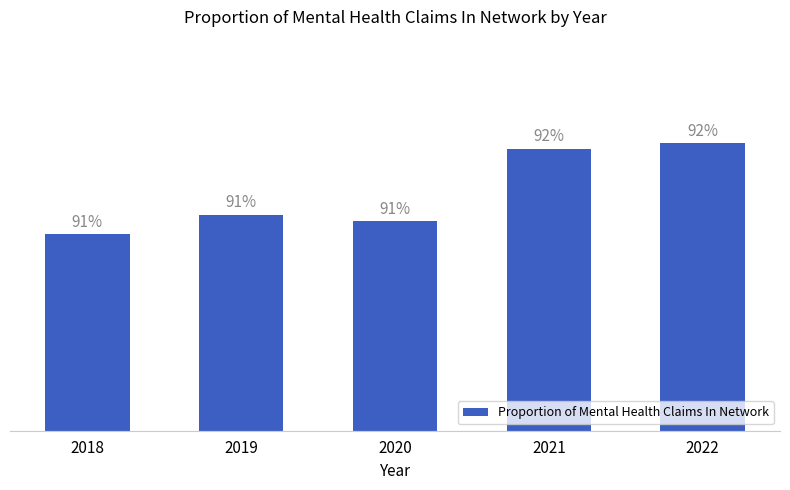

What is the value of the 5th bar from the left?

0.9